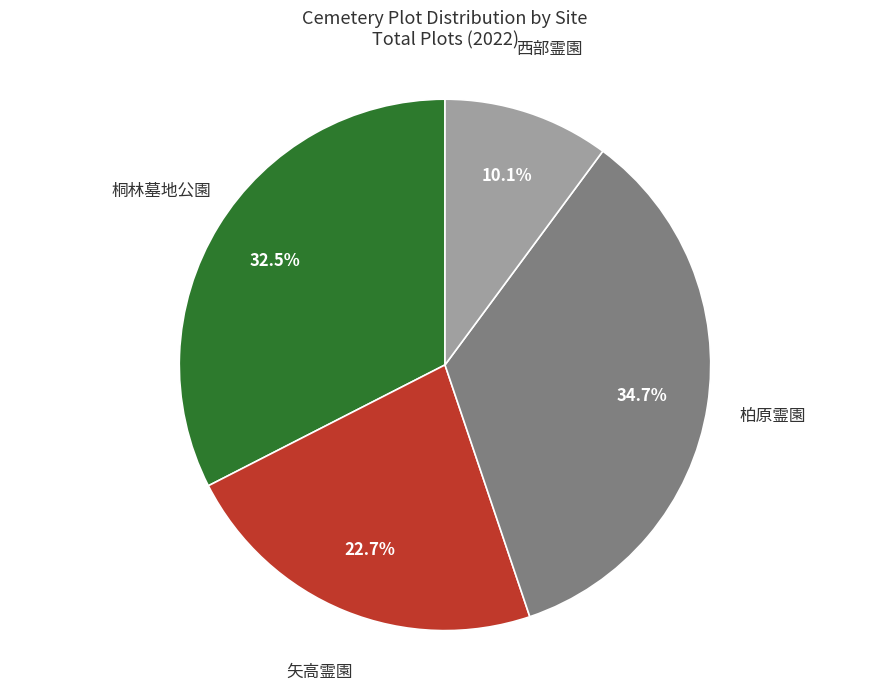

Does any single category account for the majority?

No